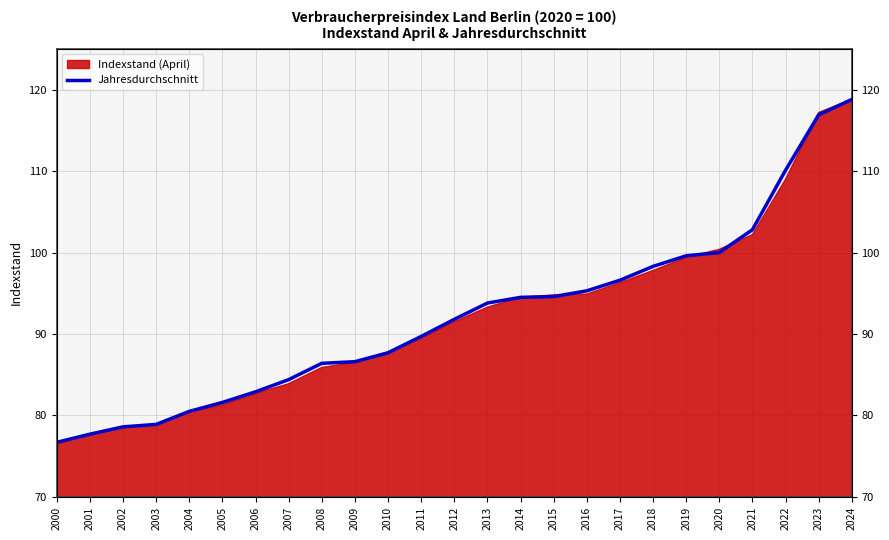

What is the change in value from 2016 to 2021?

+7.5